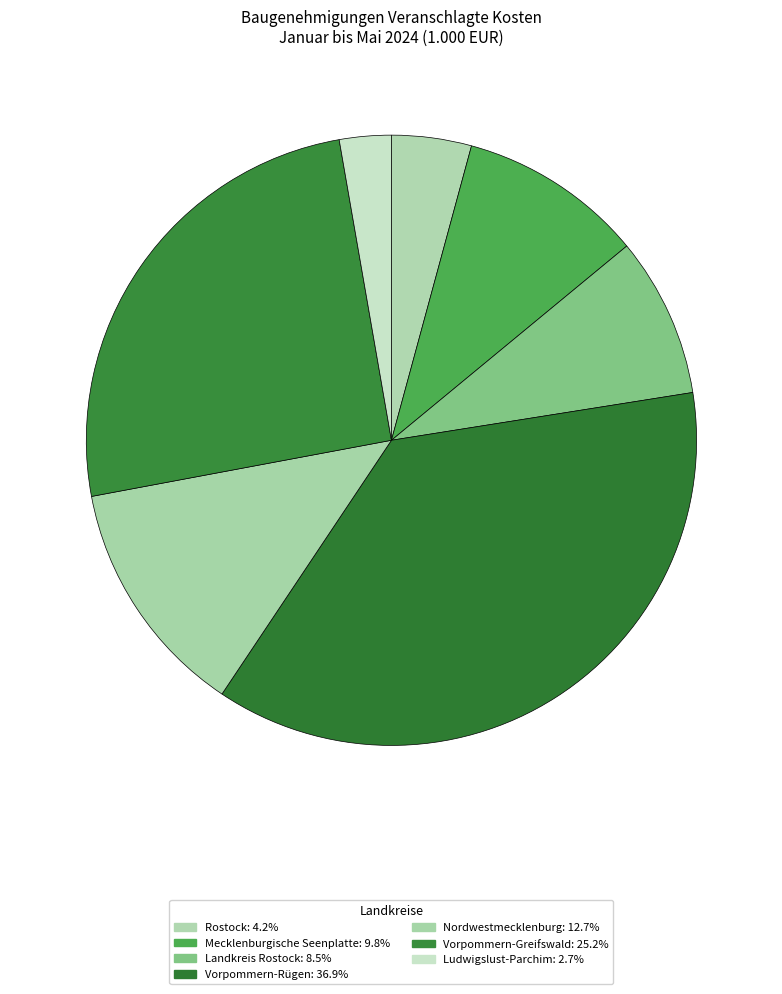

Is it true that Landkreis Rostock is 1% of the pie?

False